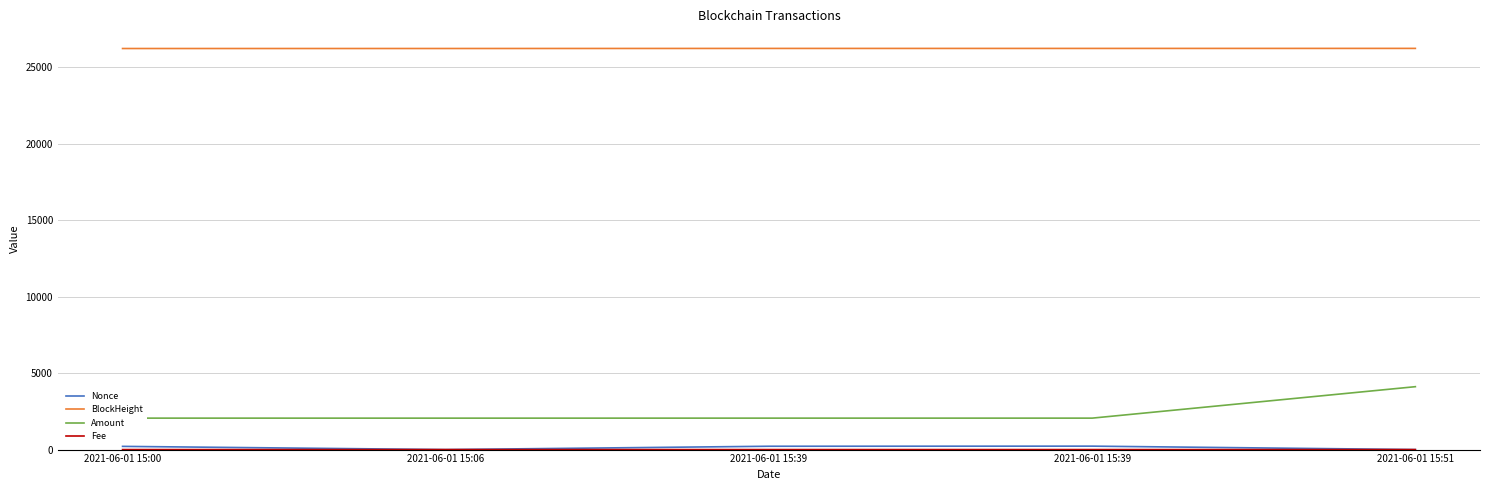

How many lines are shown in the chart?

4